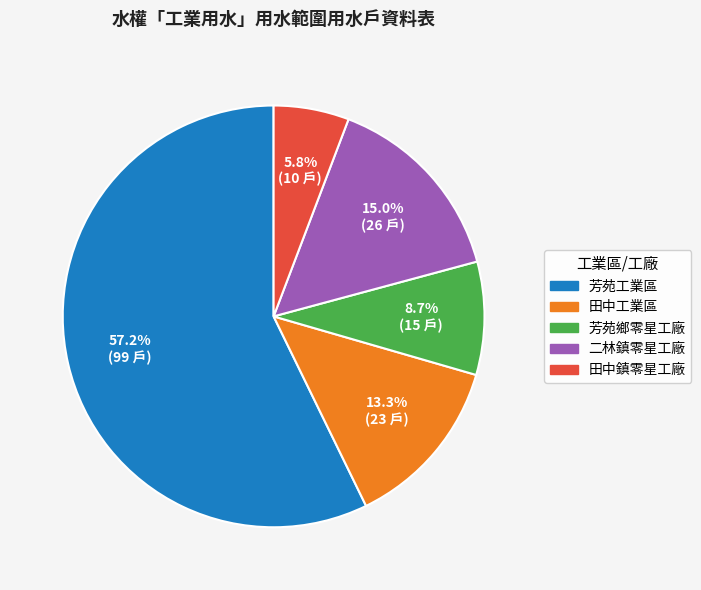

To the nearest percent, what is the difference between the 芳苑鄉零星工廠 and 田中工業區 slice percentages?

5%